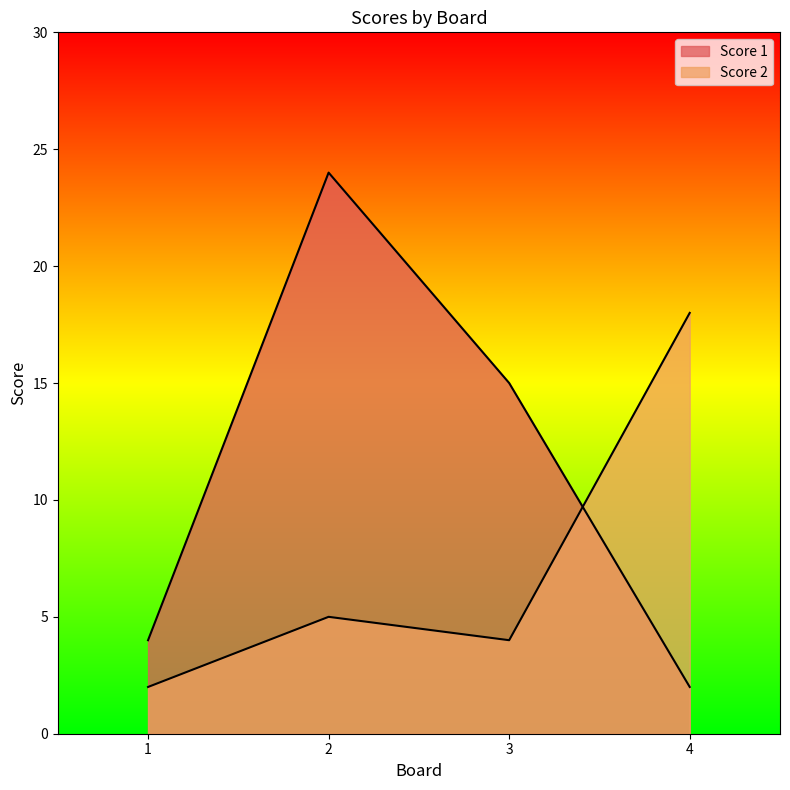

How many interior local peaks does the Score 1 series have?

1